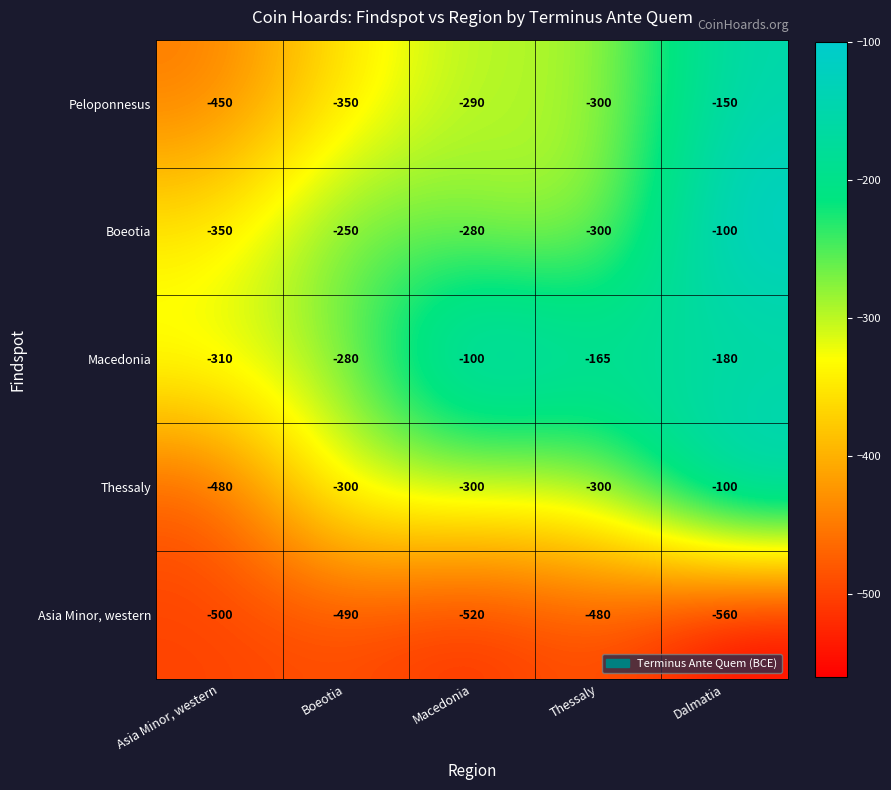

What is the approximate value of Peloponnesus at Dalmatia, to the nearest 50?

-150